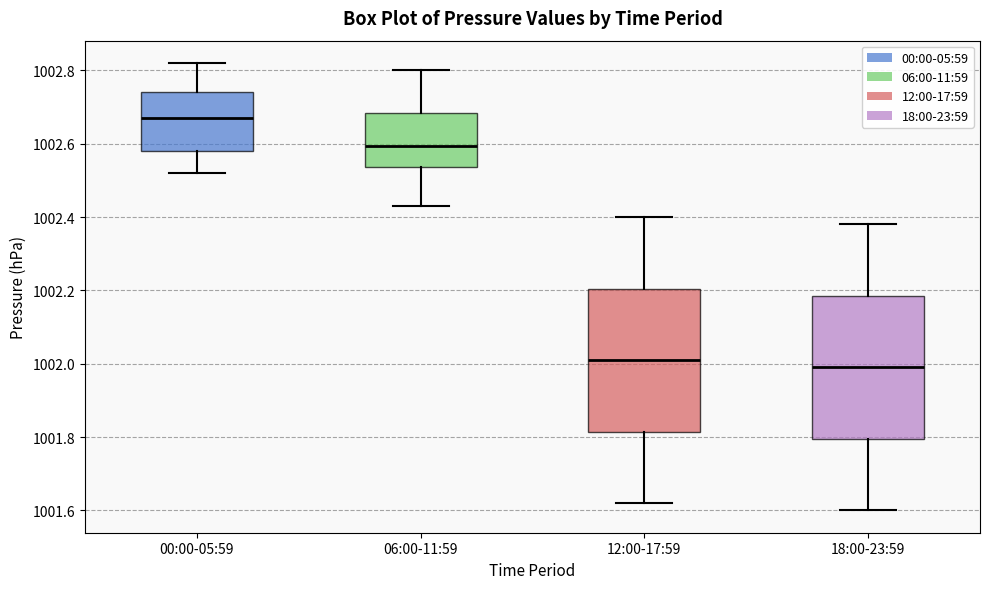

Reading left to right, transcribe this box plot: for each box, give where its median line is, the range the box spans, and where its two whiskers end, as read against the y-axis. The values are not printed on the chart, so give them approximately, as read against the axis.

00:00-05:59: median 1002.68, box 1002.58 to 1002.74, whiskers 1002.52 to 1002.82
06:00-11:59: median 1002.60, box 1002.54 to 1002.68, whiskers 1002.44 to 1002.80
12:00-17:59: median 1002.02, box 1001.82 to 1002.20, whiskers 1001.62 to 1002.40
18:00-23:59: median 1002.00, box 1001.80 to 1002.18, whiskers 1001.60 to 1002.38